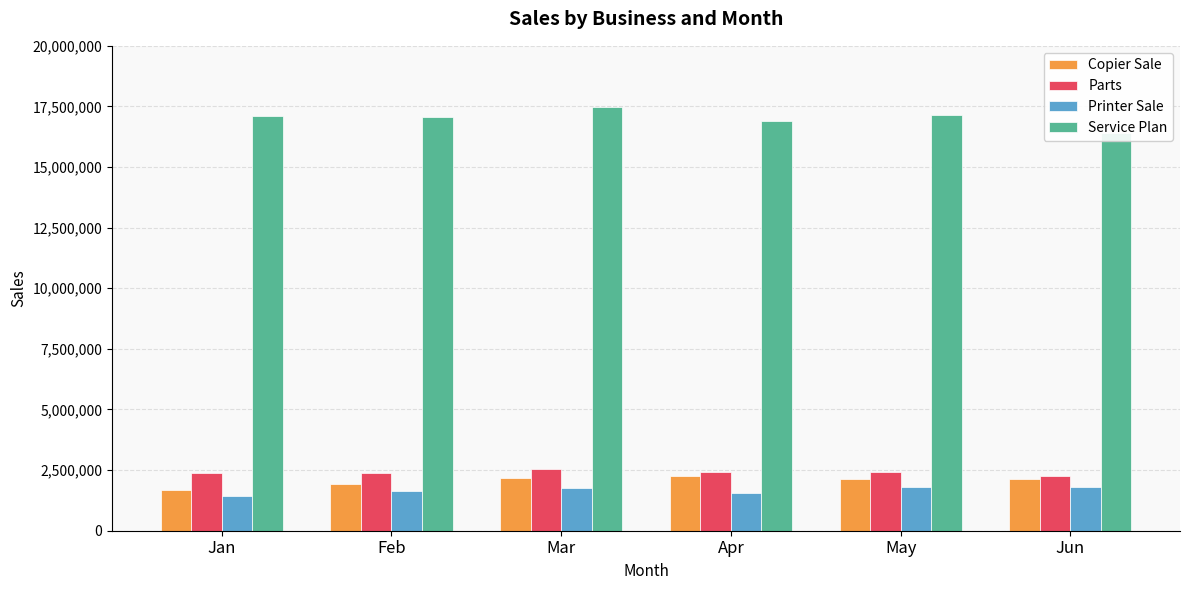

What are all the series names shown in the legend?

Copier Sale, Parts, Printer Sale, Service Plan